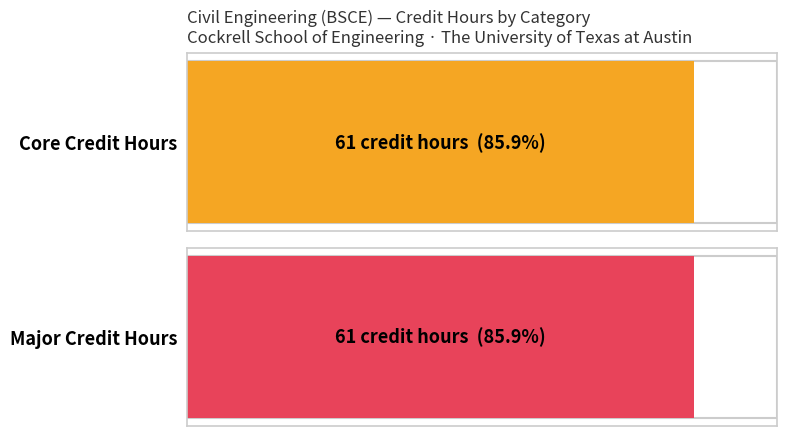

Which series has the largest total across all categories?

Core